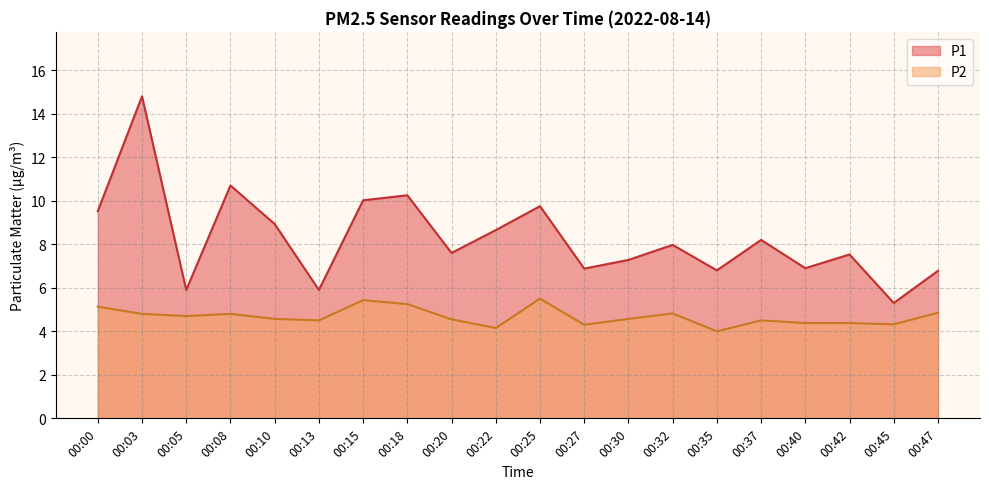

What is the value of the P2 point at the 13th from the left?

4.6